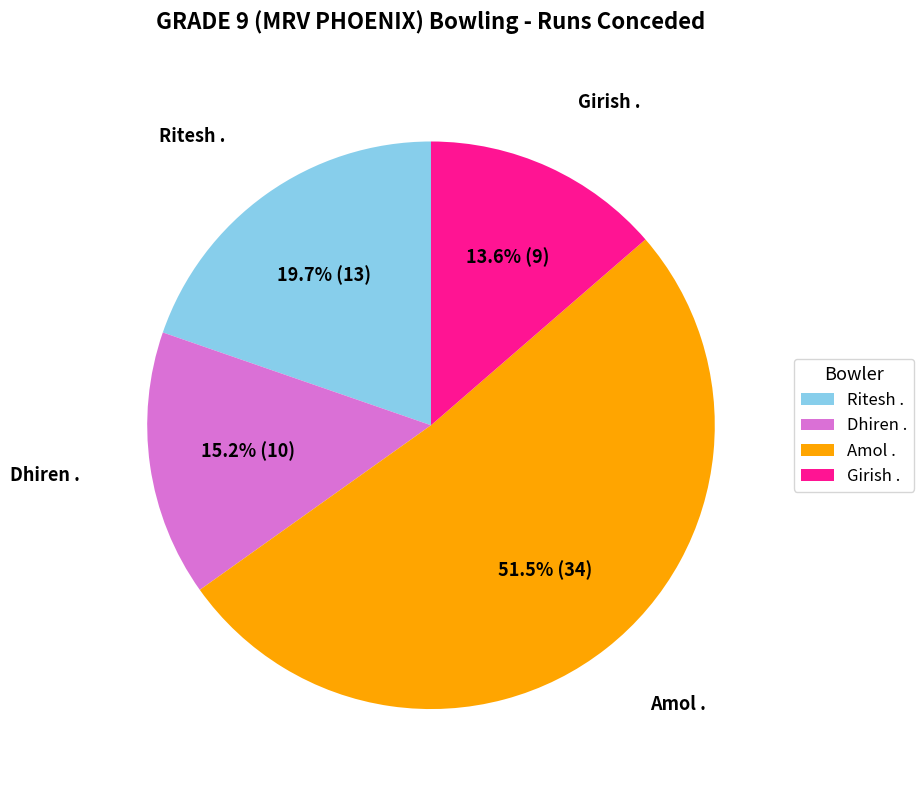

How many slices are in this pie chart?

4